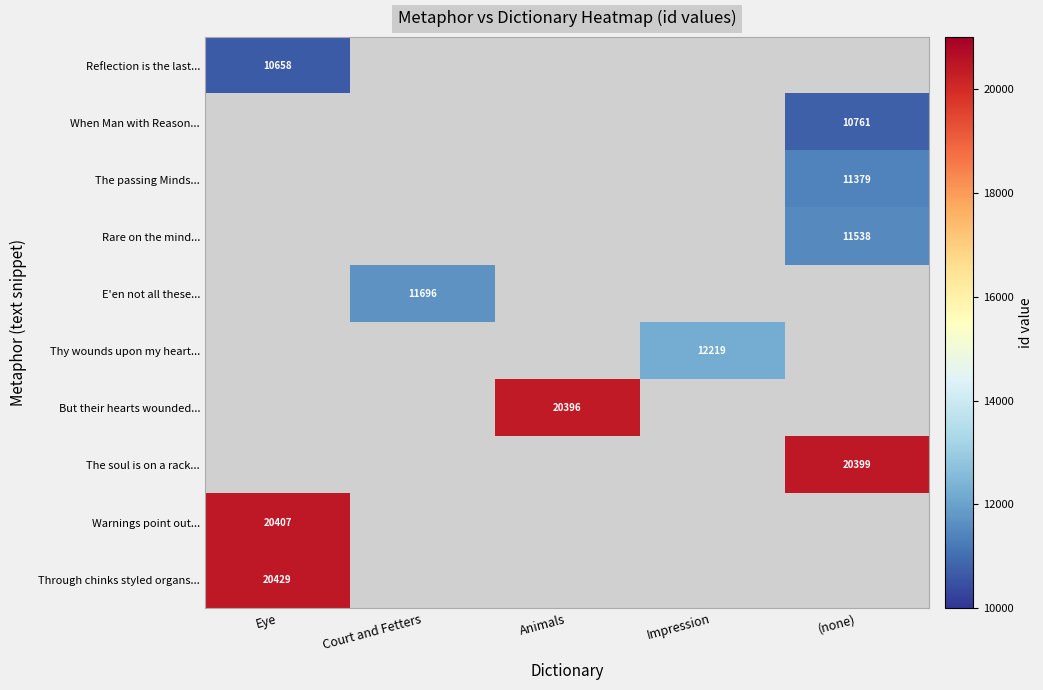

The value of When Man with Reason... at (none) is 10761. True or false?

True